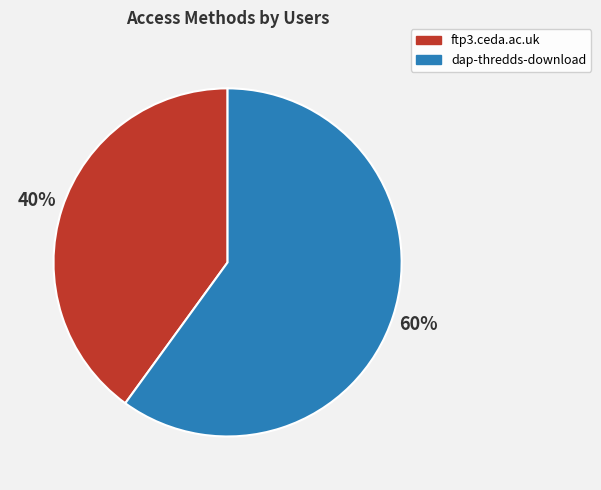

Does dap-thredds-download account for over 50% of the chart?

Yes